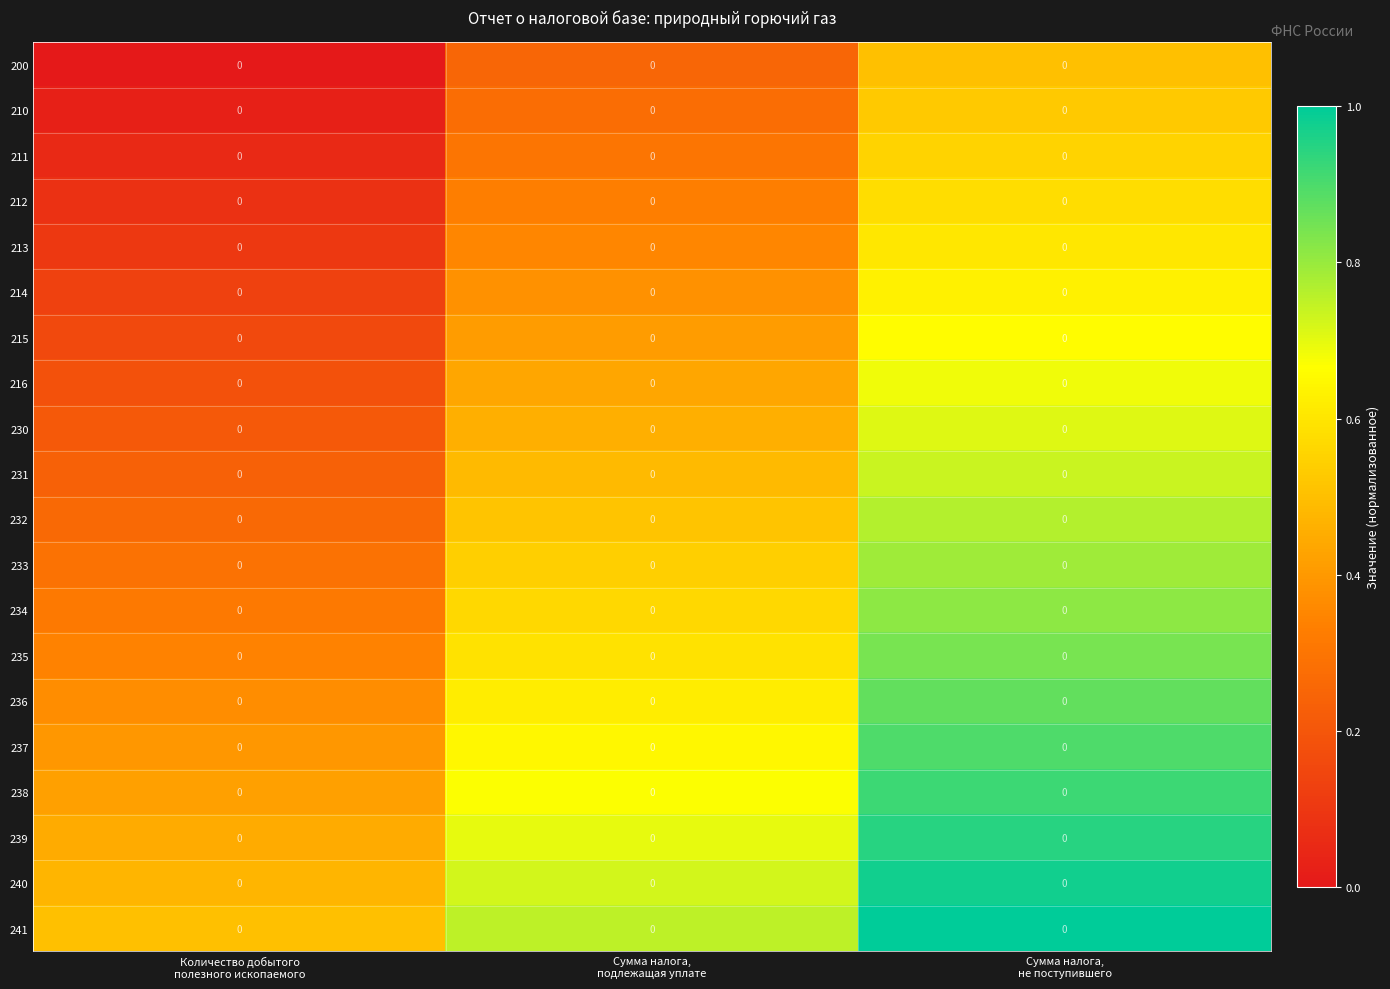

Which category has the highest value in the 237 series?

Сумма налога, не поступившего